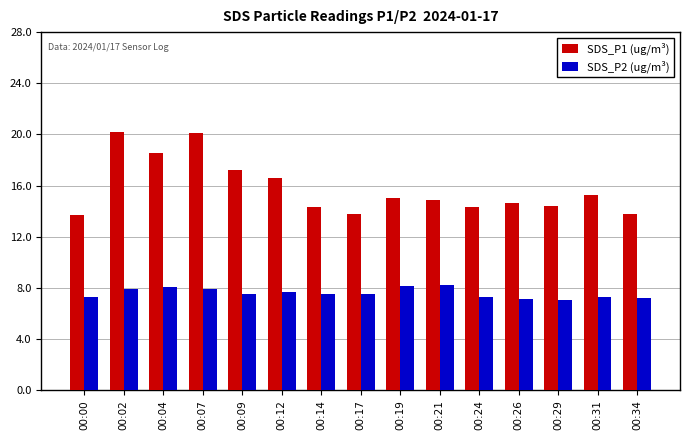

How many groups of bars are there?

15